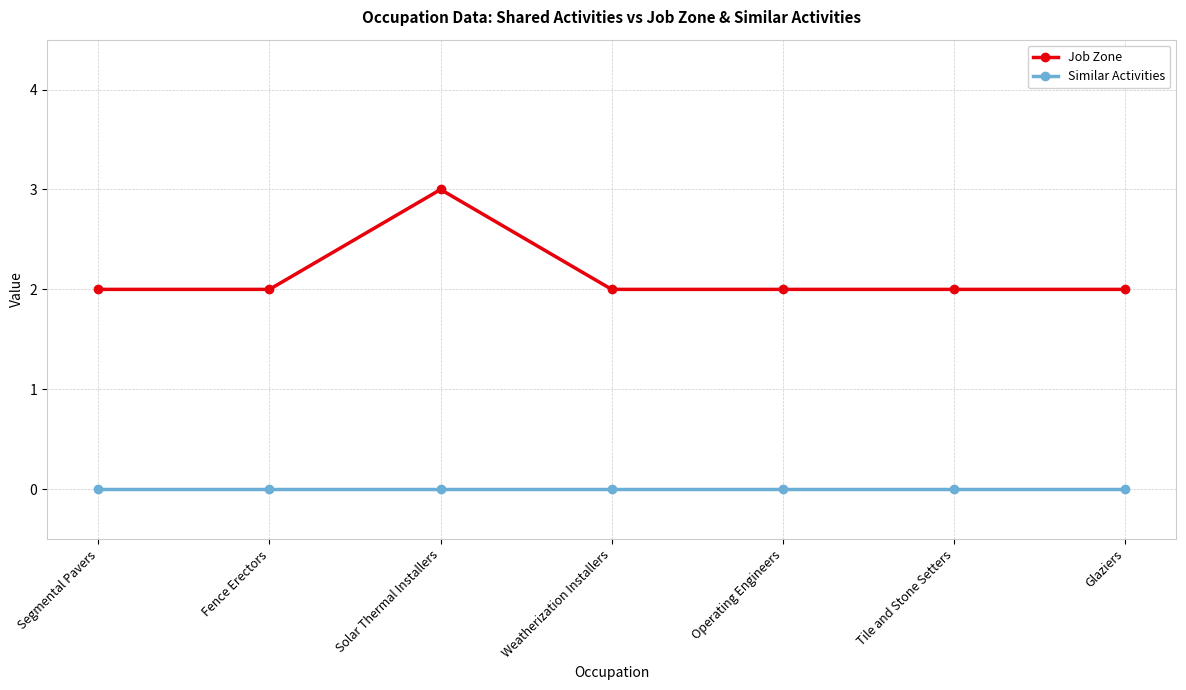

What is the total value across all series at Segmental Pavers?

2